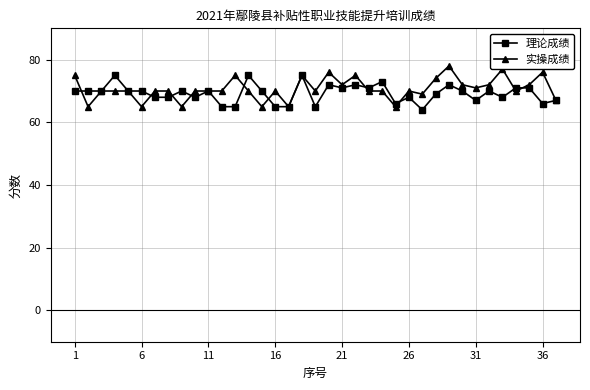

What is the value of the 实操成绩 point at the 11th from the left?

70